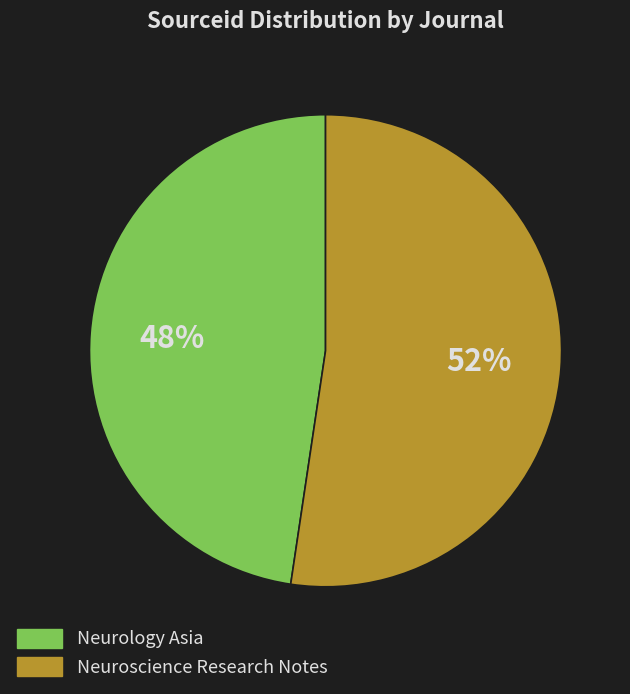

Which has a higher value, Neurology Asia or Neuroscience Research Notes?

Neuroscience Research Notes